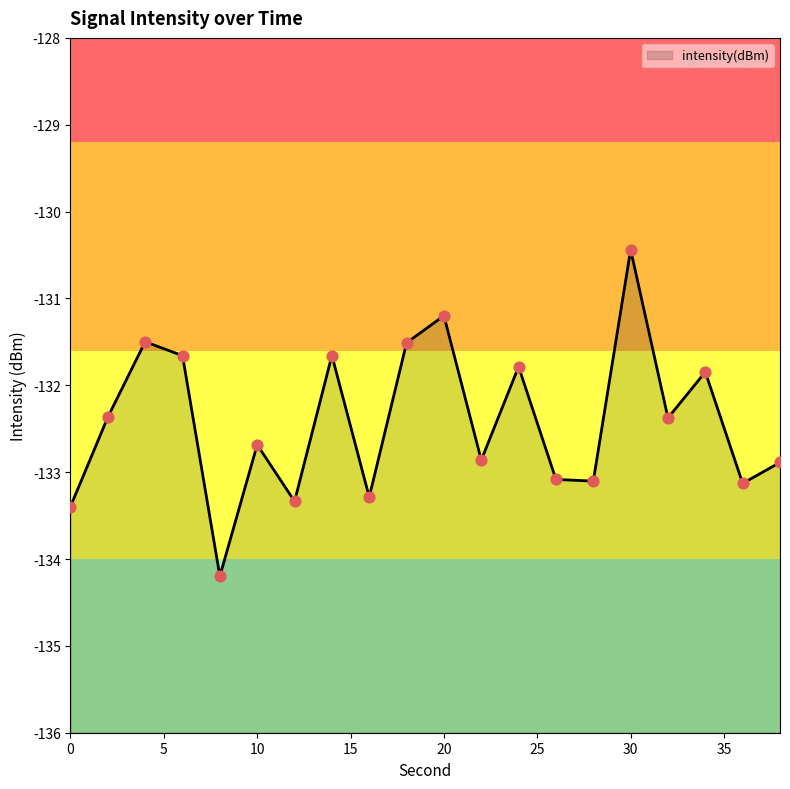

Which has a higher value, 6 or 26?

6